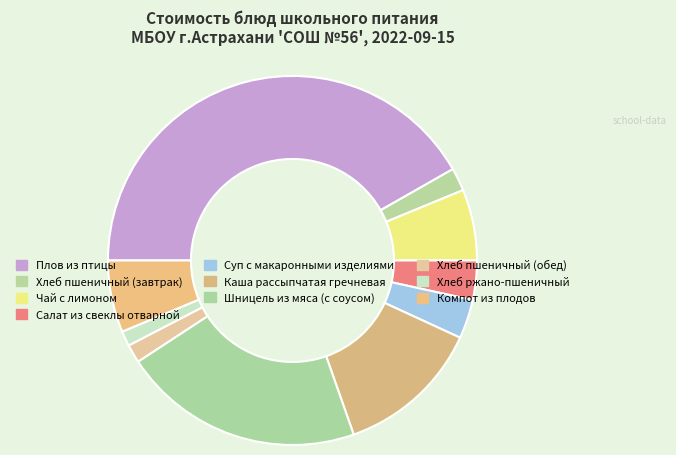

To the nearest percent, what is the average slice percentage?

10%